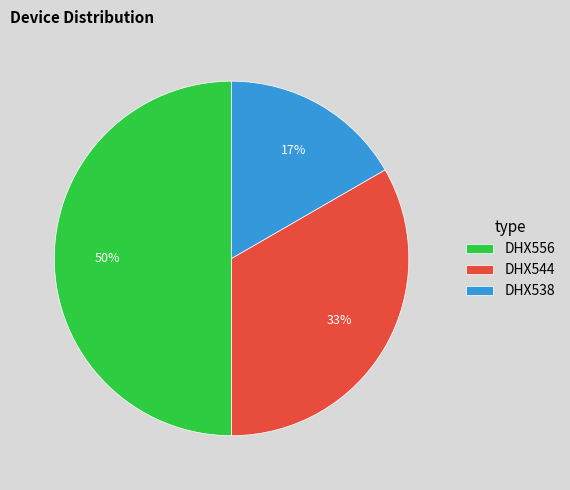

Approximately how many times larger is the value at DHX538 compared to DHX556?

0.3